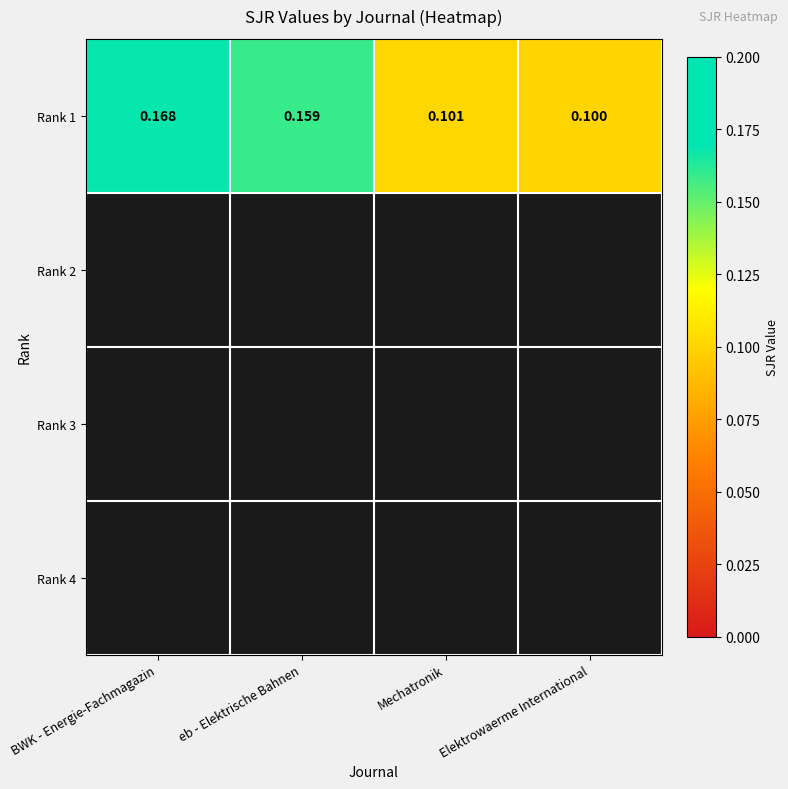

What is the difference between the maximum and minimum values?

0.1